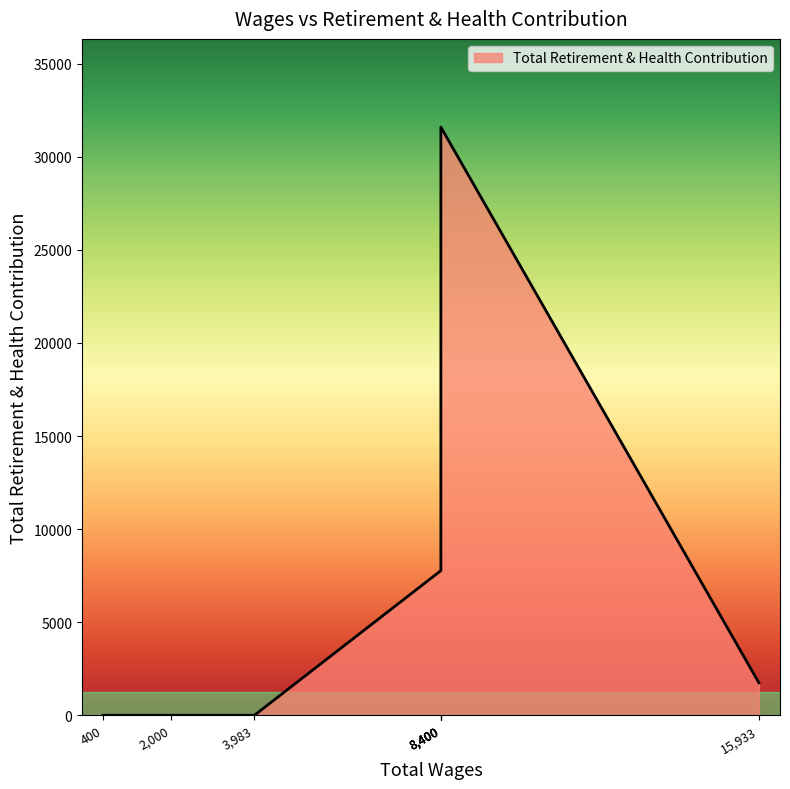

List the labels in order of value, smallest first.

3983.0, 2000.0, 400.0, 15933.0, 8400.0, 8400.0, 8400.0, 8400.0